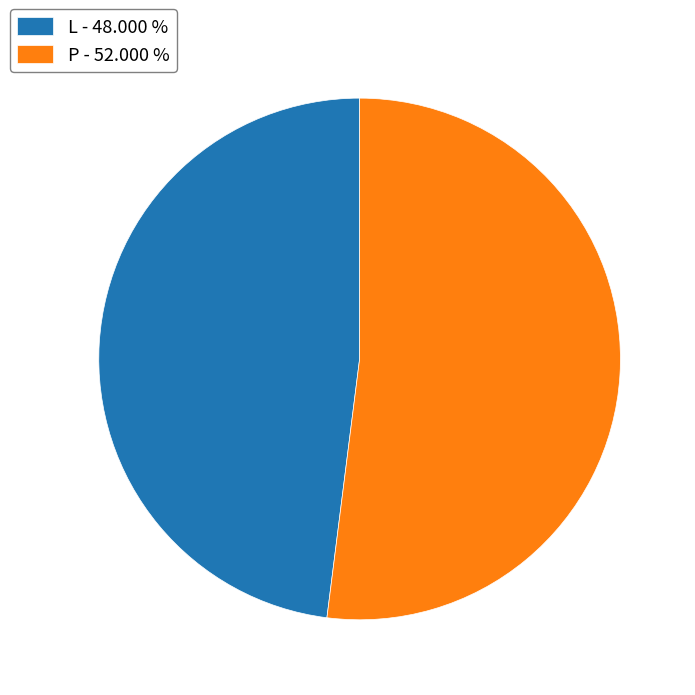

Combined, do P and L account for over 50%?

Yes